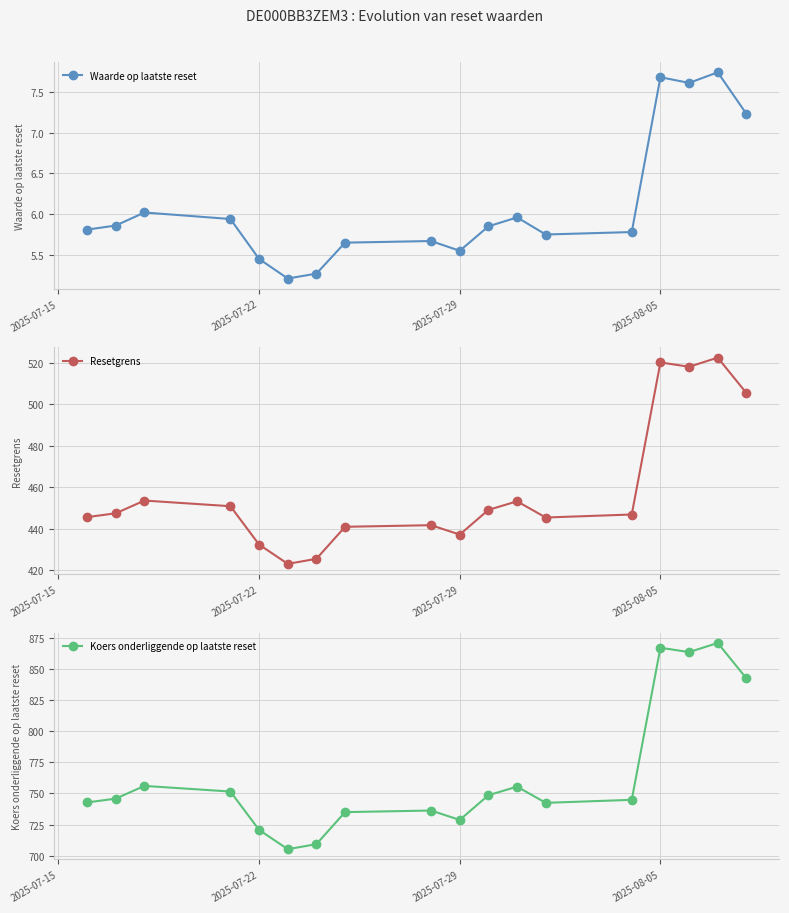

Which series has the largest range (max minus min)?

Koers onderliggende op laatste reset